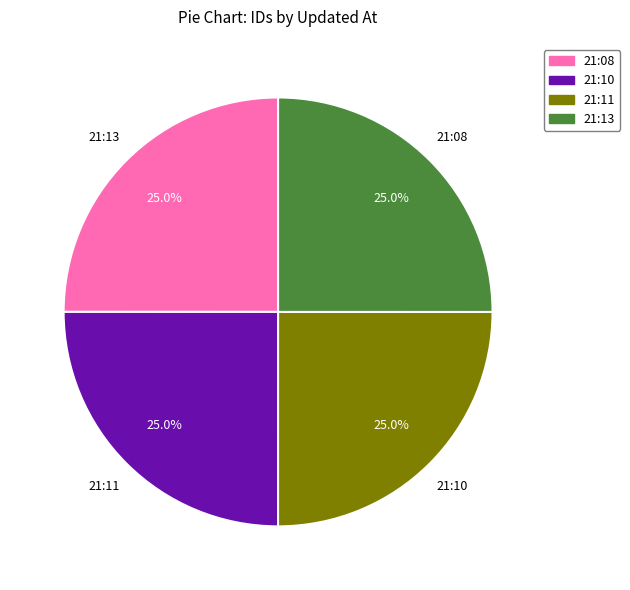

Is there any slice that represents more than half of the pie?

No